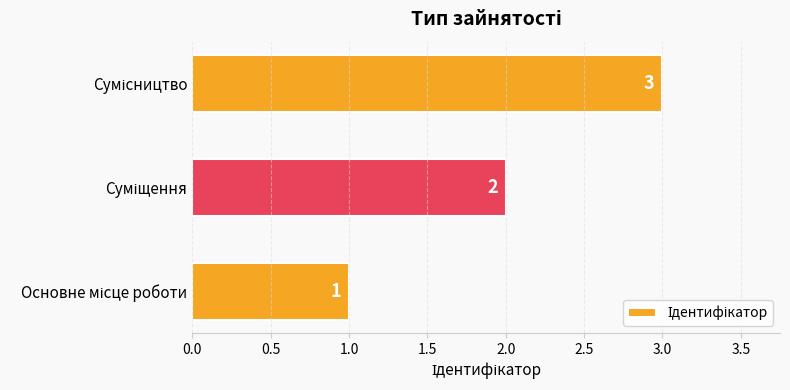

What is the sum of all values?

6